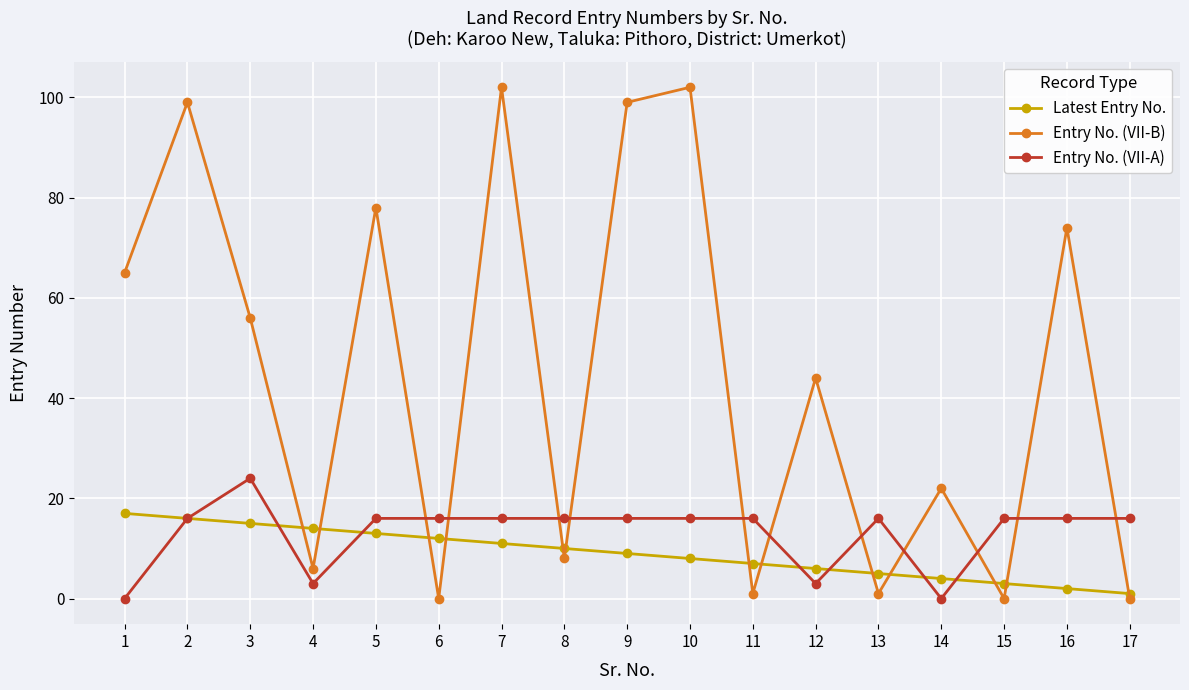

Which series has the widest spread of values?

Entry No. (VII-B)